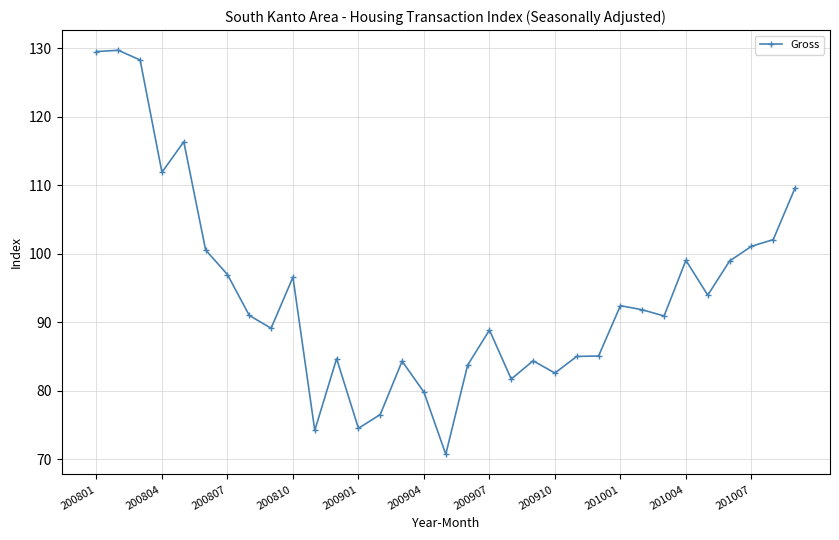

Count the number of data series in this chart.

1